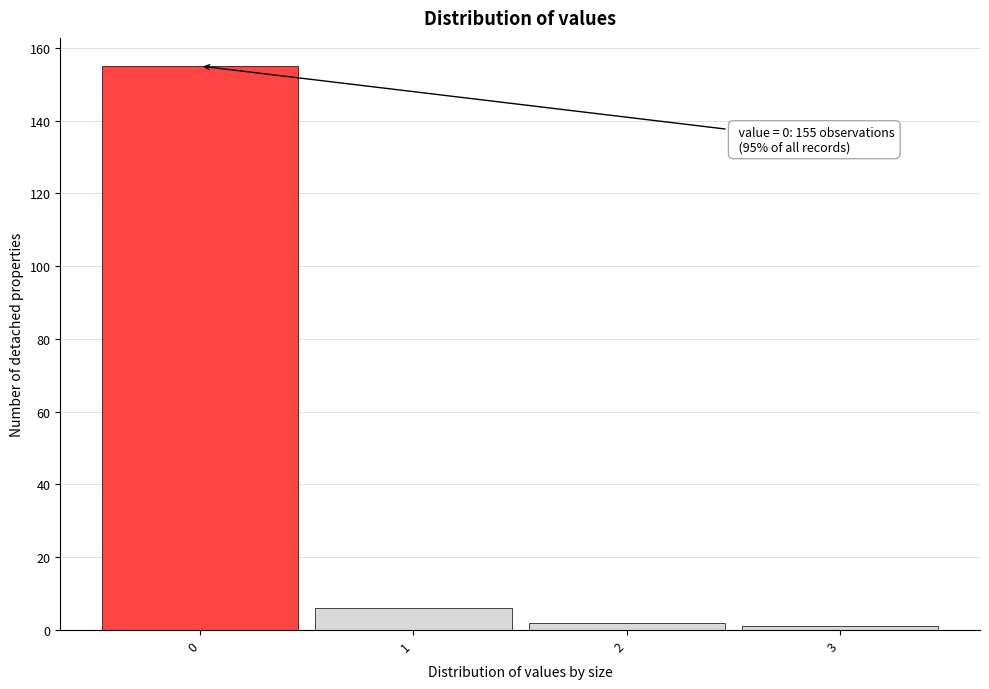

Over which range of the x-axis is the bar tallest?

-0.5 to 0.5